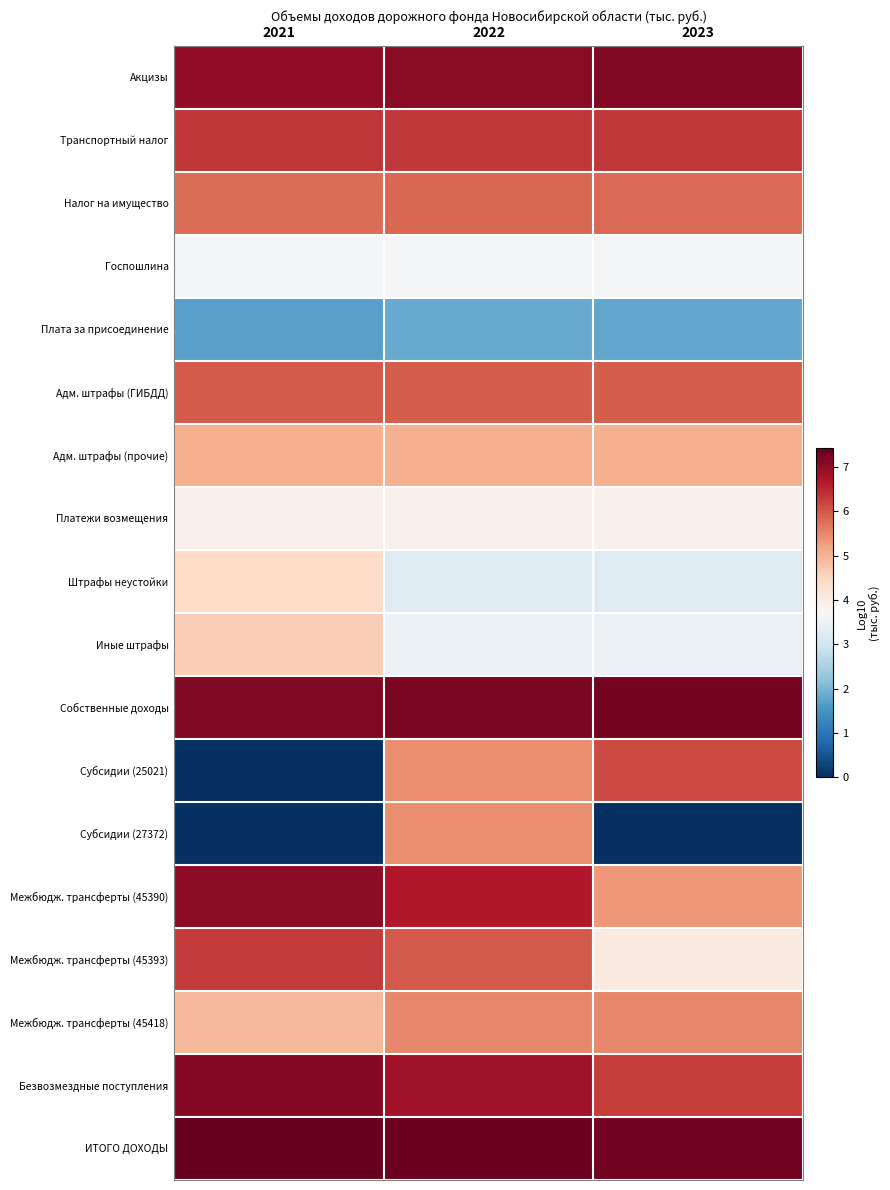

Reading left to right, transcribe all the data shown in this chart.

Акцизы: 2021=7.0	2022=7.1	2023=7.1
Транспортный налог: 2021=6.4	2022=6.3	2023=6.3
Налог на имущество: 2021=5.8	2022=5.8	2023=5.8
Госпошлина: 2021=3.6	2022=3.6	2023=3.6
Плата за присоединение: 2021=1.7	2022=1.8	2023=1.8
Адм. штрафы (ГИБДД): 2021=6.0	2022=6.0	2023=6.0
Адм. штрафы (прочие): 2021=5.0	2022=5.0	2023=5.0
Платежи возмещения: 2021=3.9	2022=3.9	2023=3.9
Штрафы неустойки: 2021=4.5	2022=3.2	2023=3.2
Иные штрафы: 2021=4.6	2022=3.5	2023=3.5
Собственные доходы: 2021=7.1	2022=7.2	2023=7.3
Субсидии (25021): 2021=0.0	2022=5.4	2023=6.1
Субсидии (27372): 2021=0.0	2022=5.4	2023=0.0
Межбюдж. трансферты (45390): 2021=7.0	2022=6.7	2023=5.3
Межбюдж. трансферты (45393): 2021=6.3	2022=6.0	2023=4.1
Межбюдж. трансферты (45418): 2021=4.9	2022=5.5	2023=5.5
Безвозмездные поступления: 2021=7.1	2022=6.8	2023=6.3
ИТОГО ДОХОДЫ: 2021=7.4	2022=7.3	2023=7.3